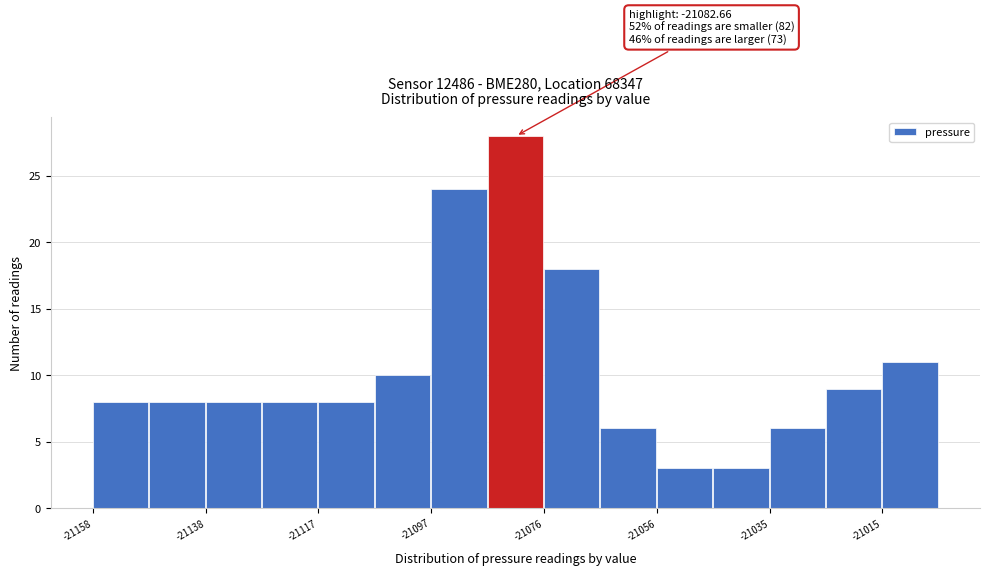

Read against the x-axis, roughly where is the centre of the tallest bar?

-21080